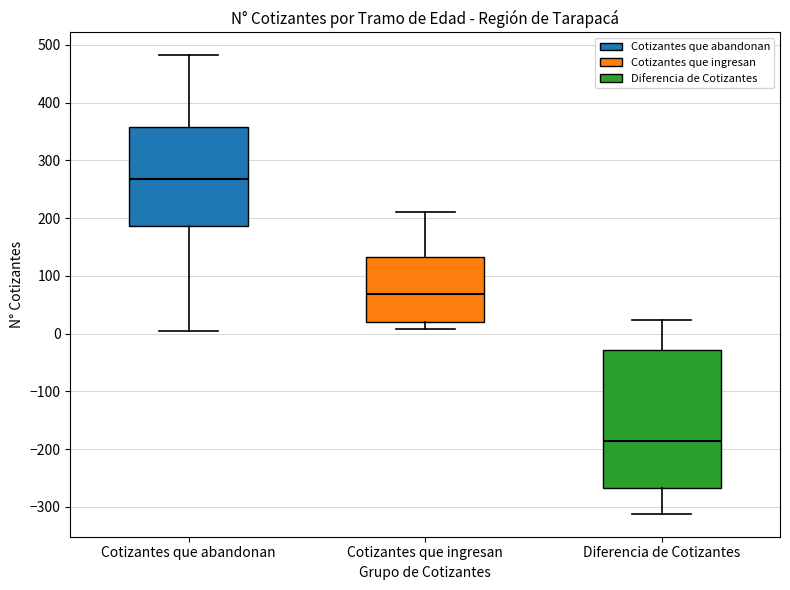

Reading left to right, transcribe this box plot: for each box, give where its median line is, the range the box spans, and where its two whiskers end, as read against the y-axis. The values are not printed on the chart, so give them approximately, as read against the axis.

Cotizantes que abandonan: median 270, box 190 to 360, whiskers 0 to 480
Cotizantes que ingresan: median 70, box 20 to 130, whiskers 10 to 210
Diferencia de Cotizantes: median -190, box -270 to -30, whiskers -310 to 20